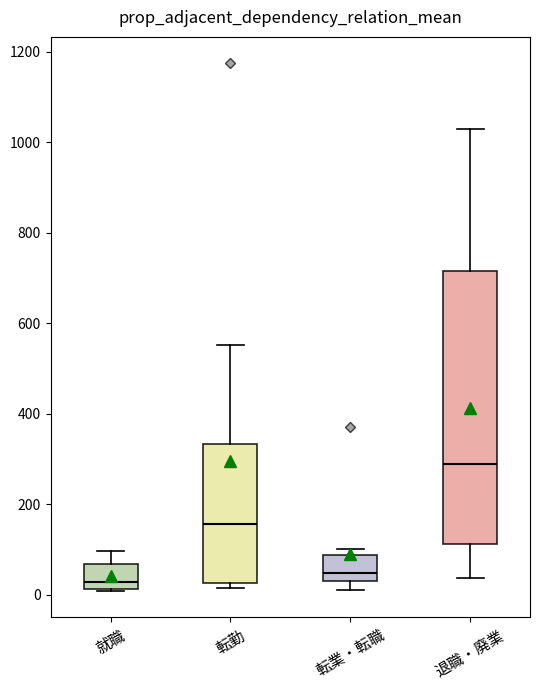

Comparing the boxes themselves (not the whiskers), which one is the tallest?

退職・廃業